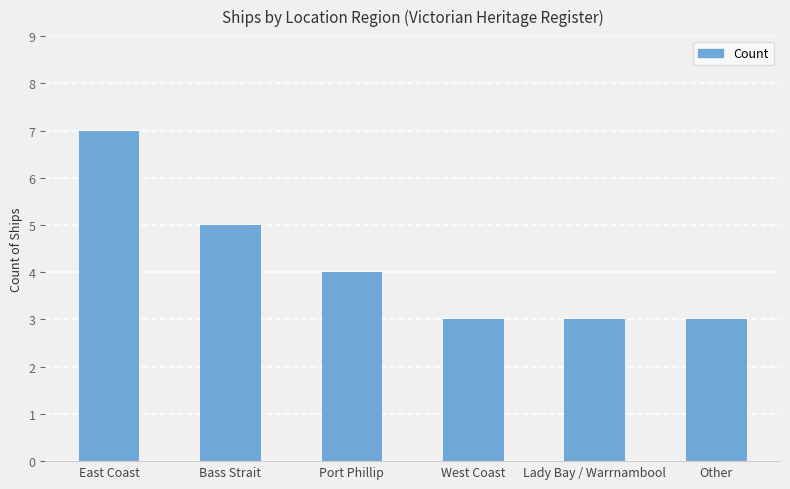

What is the value of the 5th bar from the left?

3